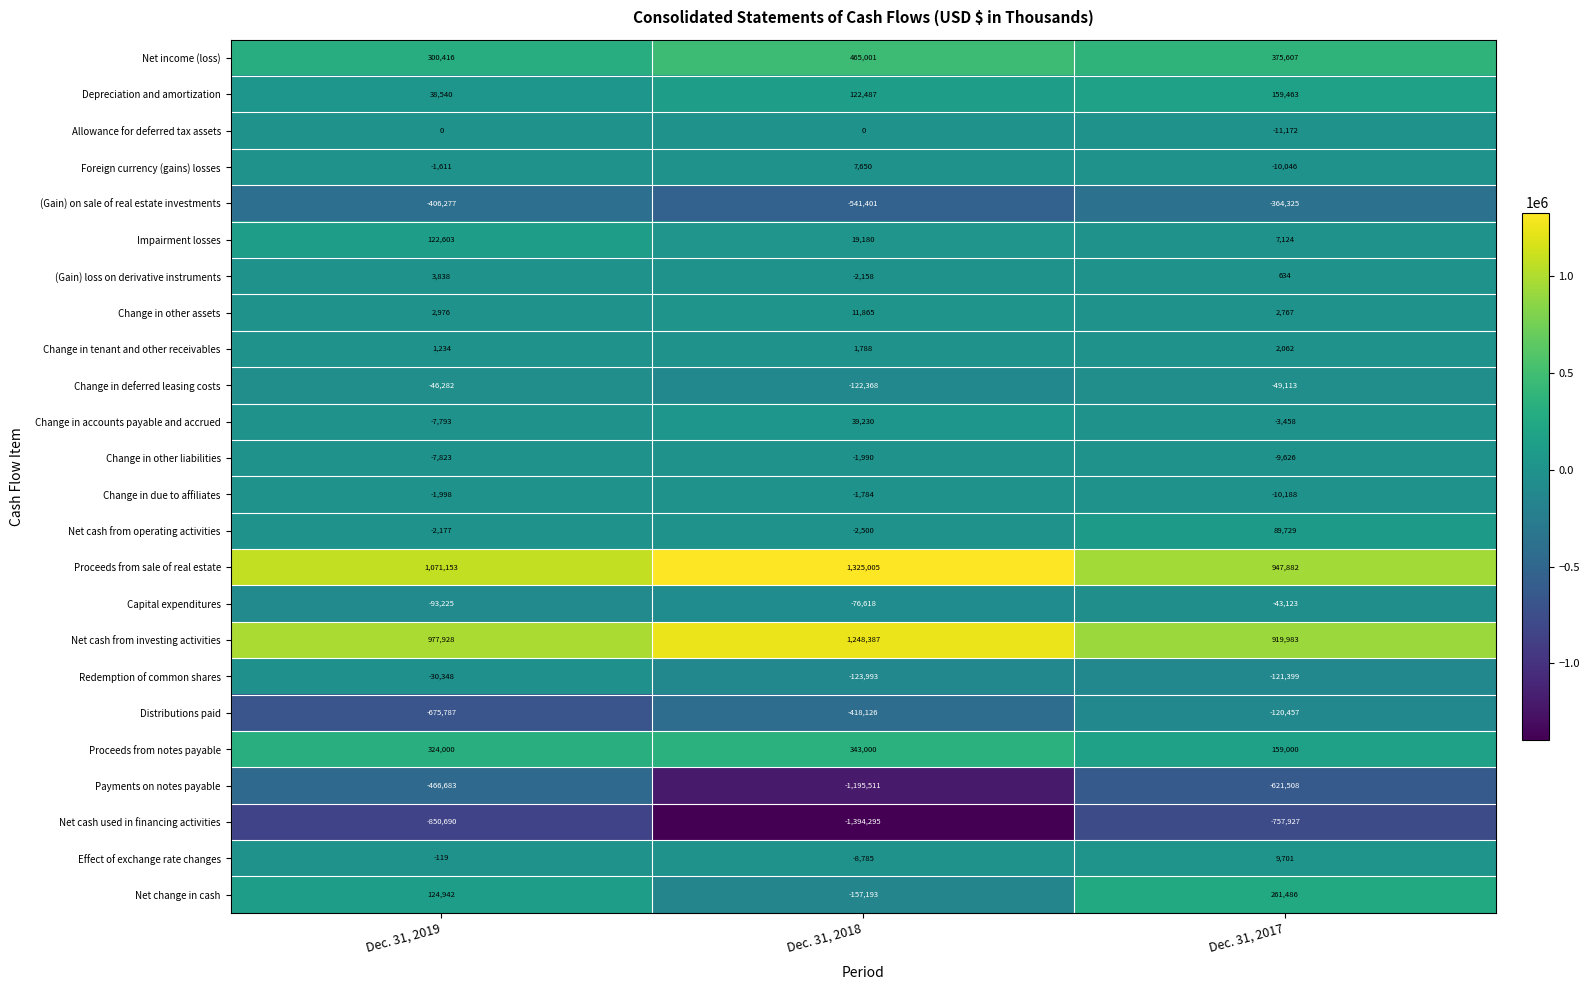

List the series in order of their peak value, lowest first.

Net cash used in financing activities, Payments on notes payable, (Gain) on sale of real estate investments, Distributions paid, Change in deferred leasing costs, Capital expenditures, Redemption of common shares, Change in other liabilities, Change in due to affiliates, Allowance for deferred tax assets, Change in tenant and other receivables, (Gain) loss on derivative instruments, Foreign currency (gains) losses, Effect of exchange rate changes, Change in other assets, Change in accounts payable and accrued, Net cash from operating activities, Impairment losses, Depreciation and amortization, Net change in cash, Proceeds from notes payable, Net income (loss), Net cash from investing activities, Proceeds from sale of real estate